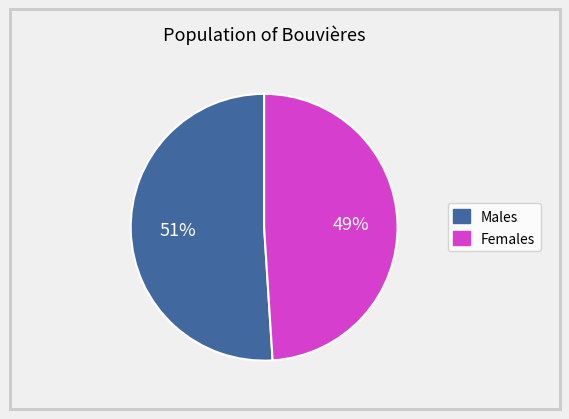

To the nearest percent, what is the difference between the largest and smallest slice percentages?

2%